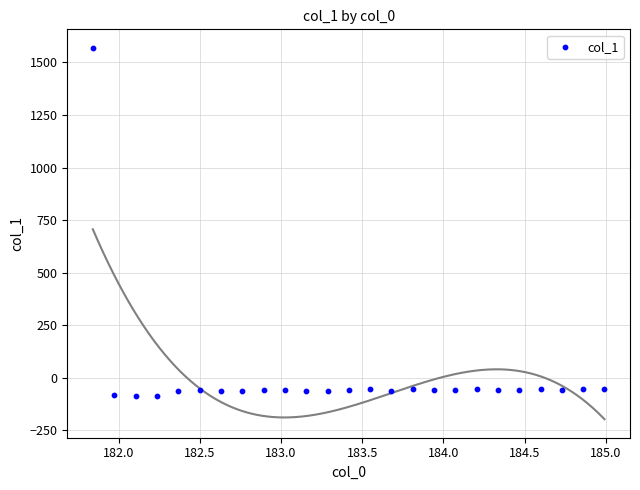

What is the range of Y values (max minus min)?

1657.7